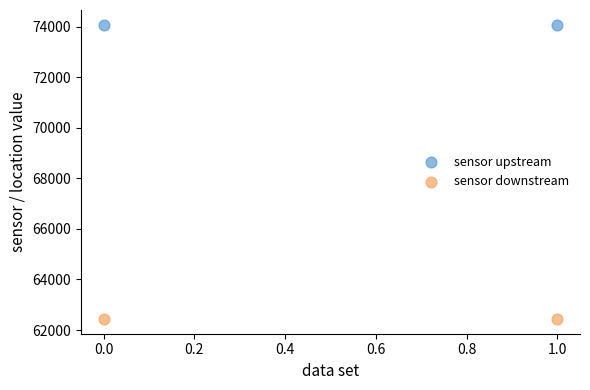

Across all data points, what is the average Y value?

68258